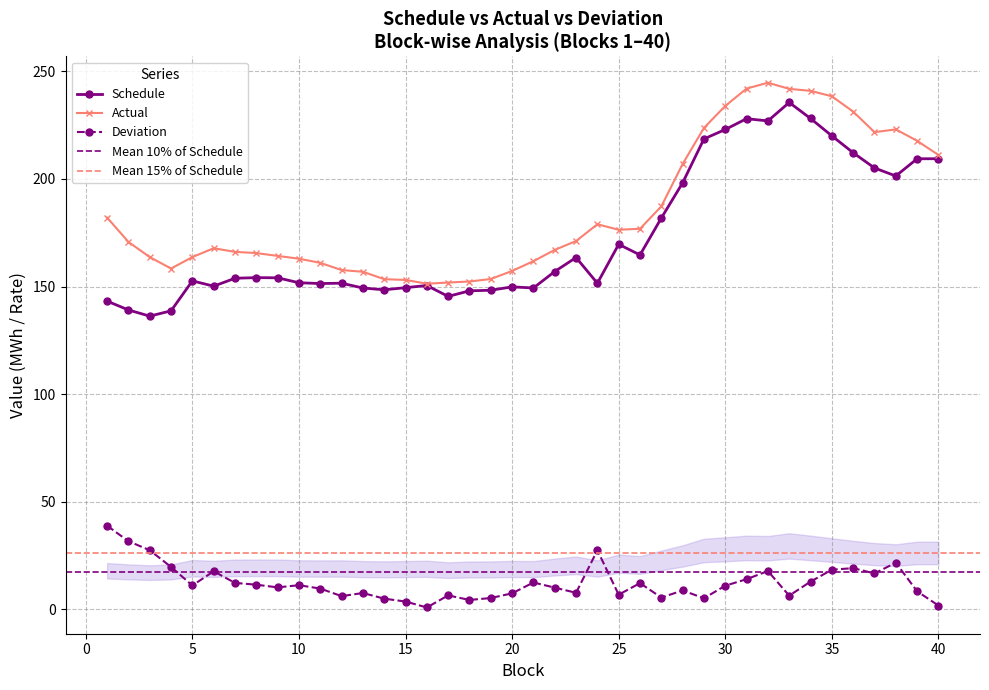

Which label corresponds to the smallest value in the chart?

16